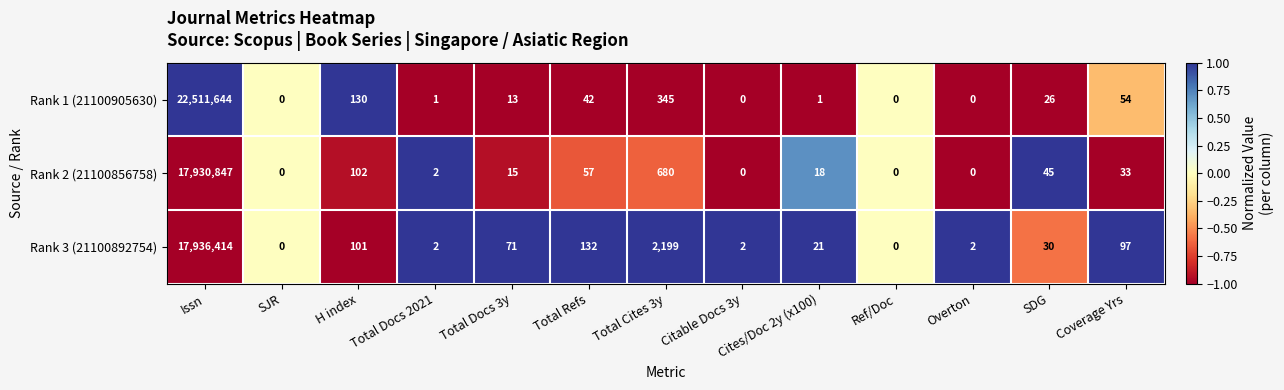

Which category has the highest value in the Rank 1 (21100905630) series?

Issn